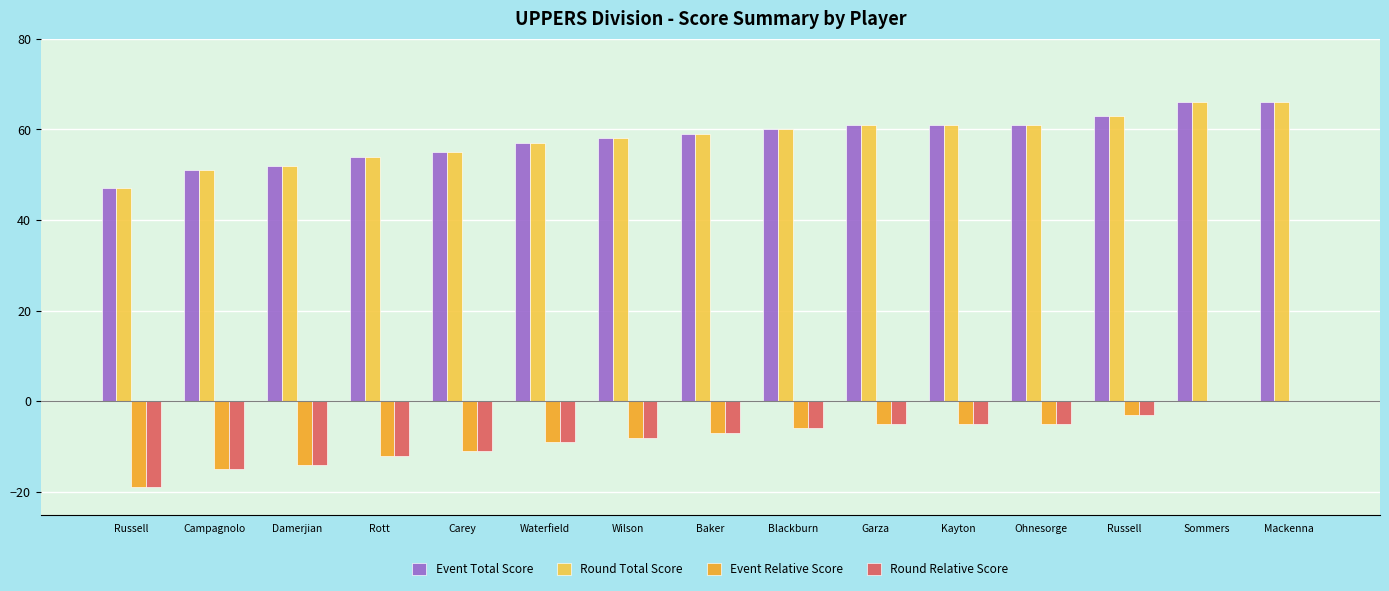

Count the number of data series in this chart.

4